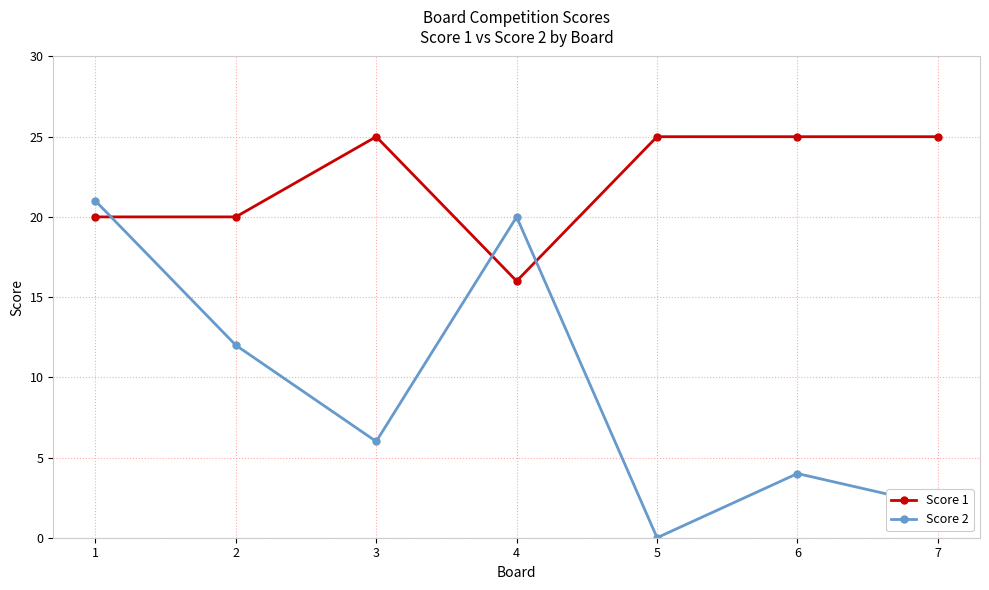

Reading left to right, extract all data points from this chart.

Score 1: 20	20	25	16	25	25	25
Score 2: 21	12	6	20	0	4	2